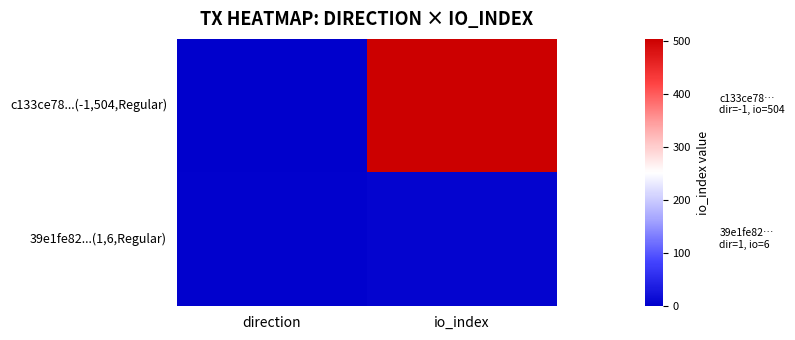

What is the difference between the highest and lowest values at direction?

2